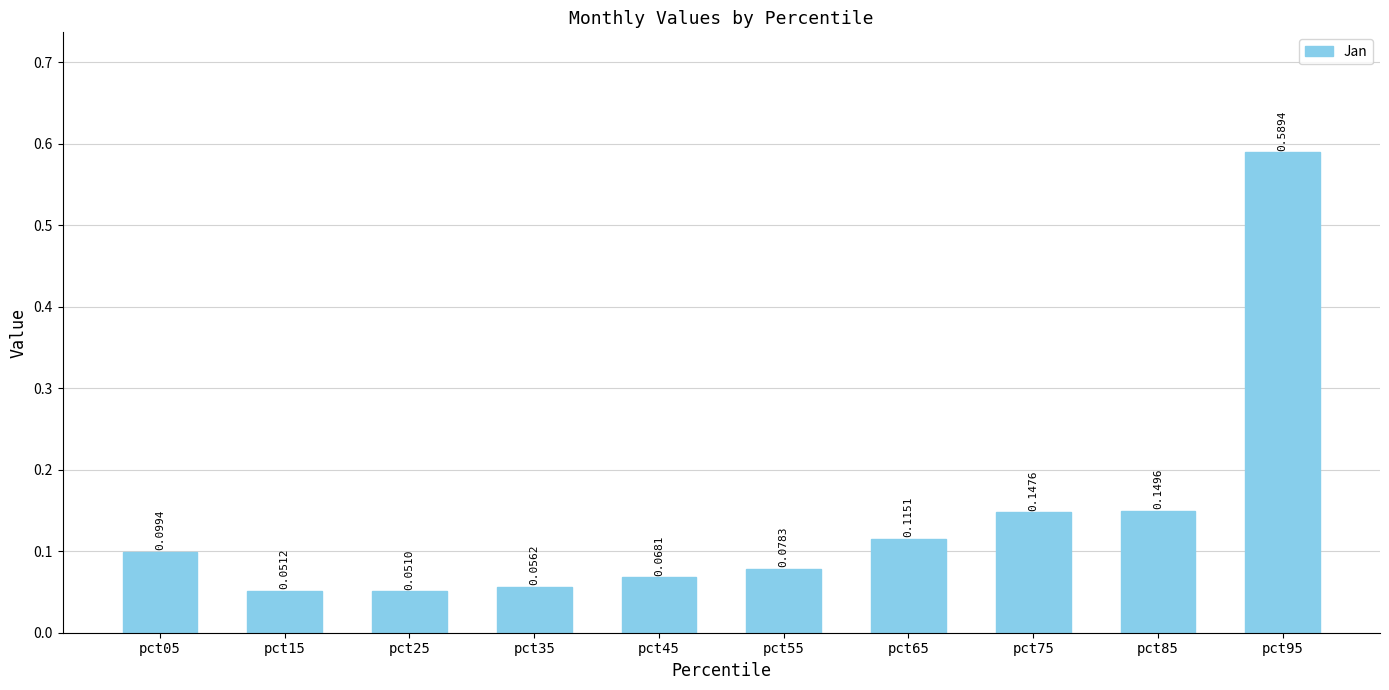

List the labels in order of value, smallest first.

pct25, pct15, pct35, pct45, pct55, pct05, pct65, pct75, pct85, pct95